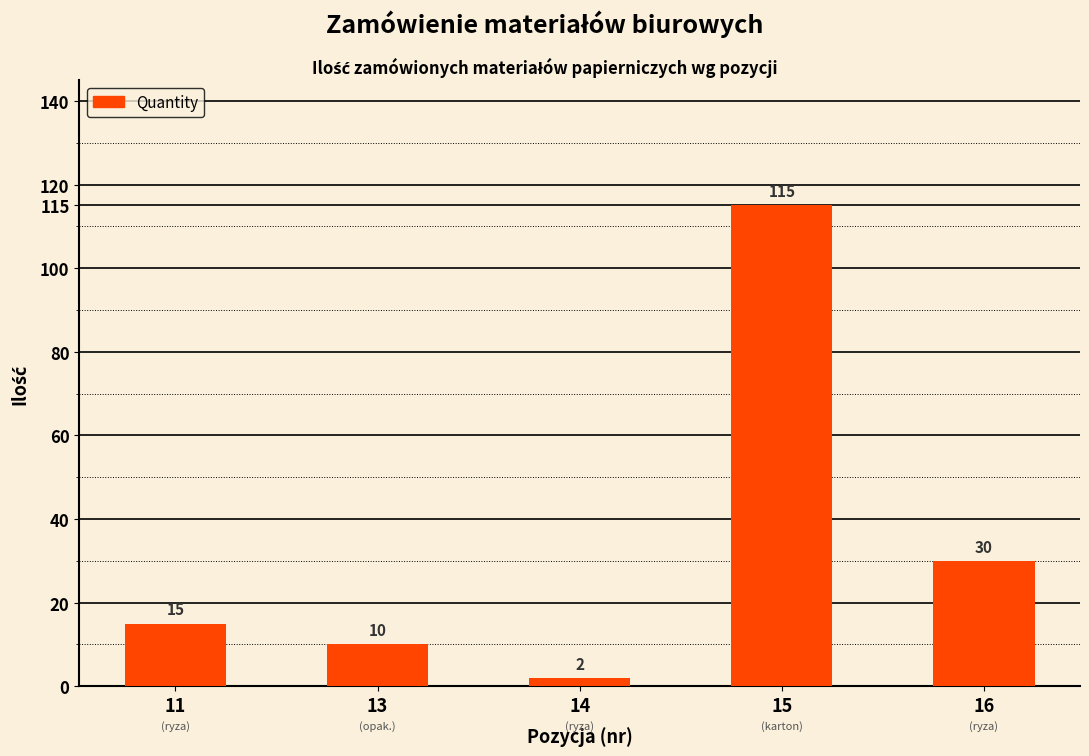

At which label is the value closest to 58?

16